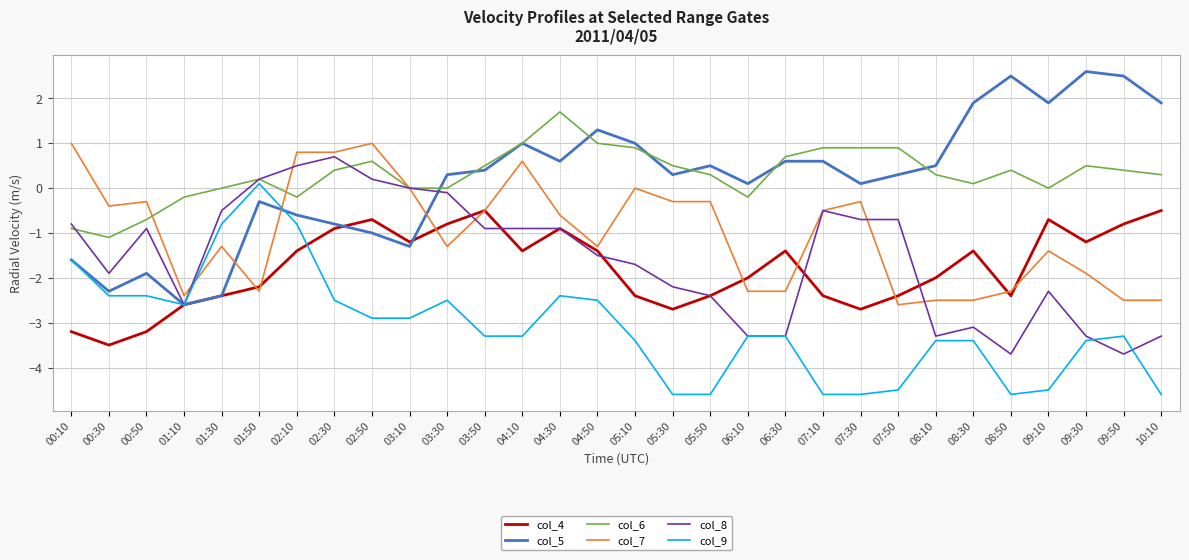

True or false: col_7 has more than 0 points higher than both neighbors.

True